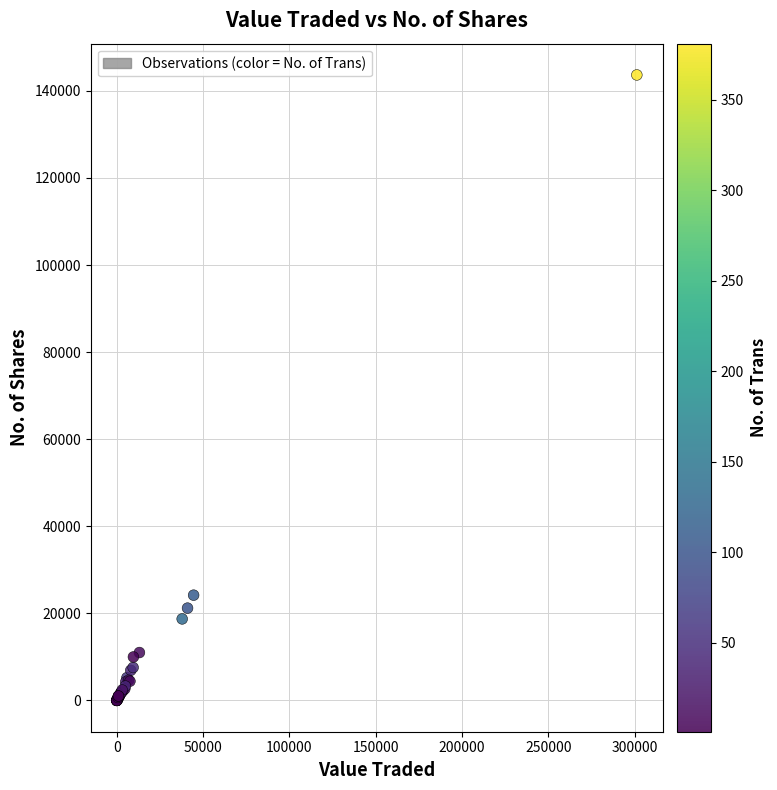

What Y value in the scatter plot is closest to 71834?

24185